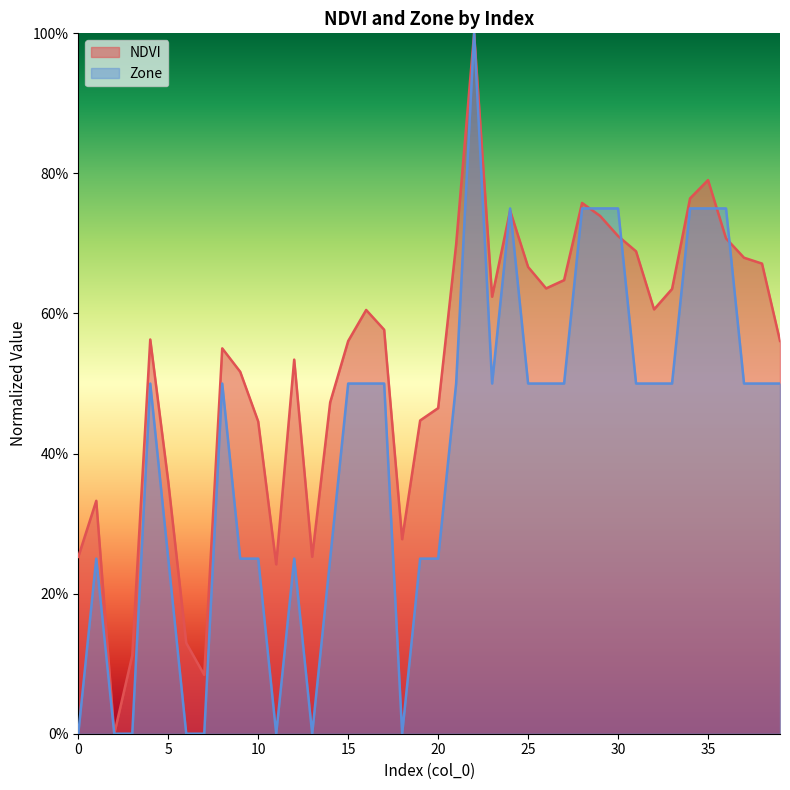

Rank the series by their maximum value, from highest to lowest.

NDVI, Zone